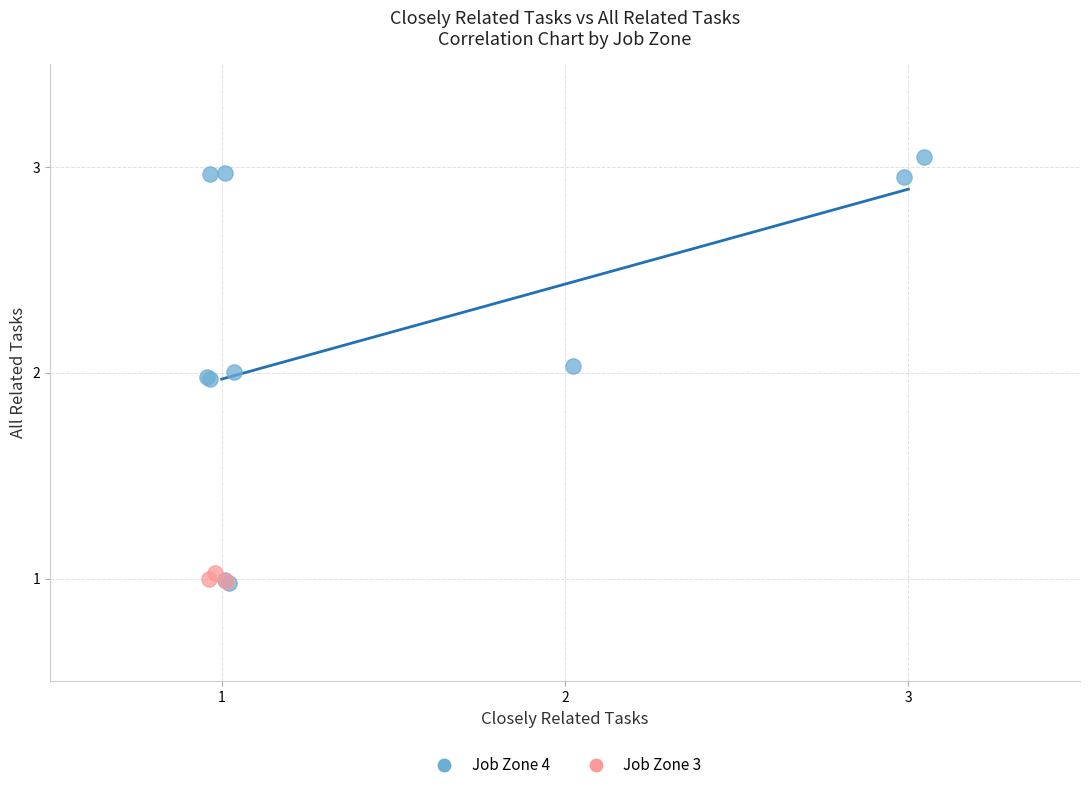

Which series has the widest spread of Y values?

Job Zone 4